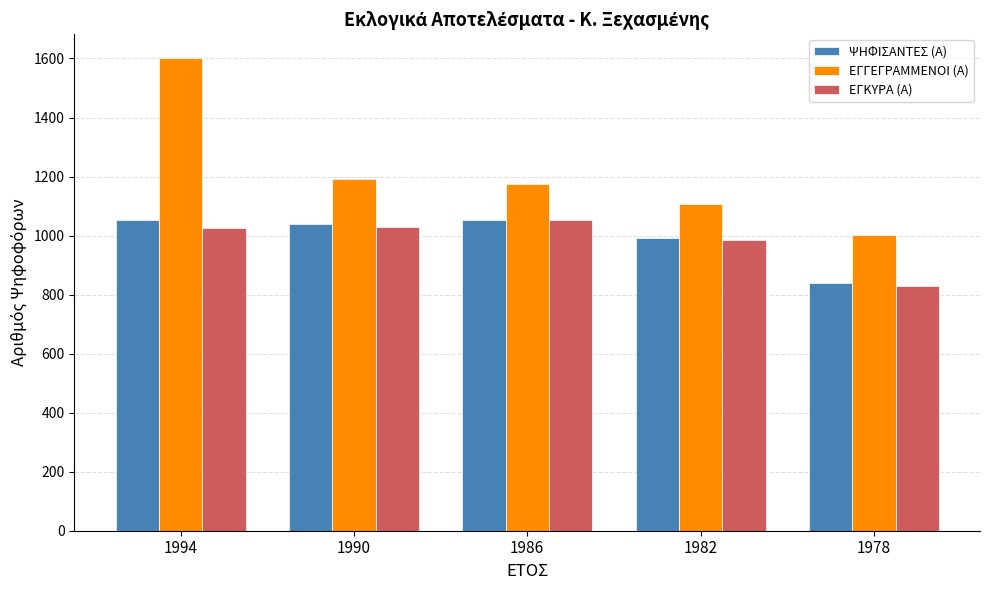

Which series has the largest total across all categories?

ΕΓΓΕΓΡΑΜΜΕΝΟΙ (Α)